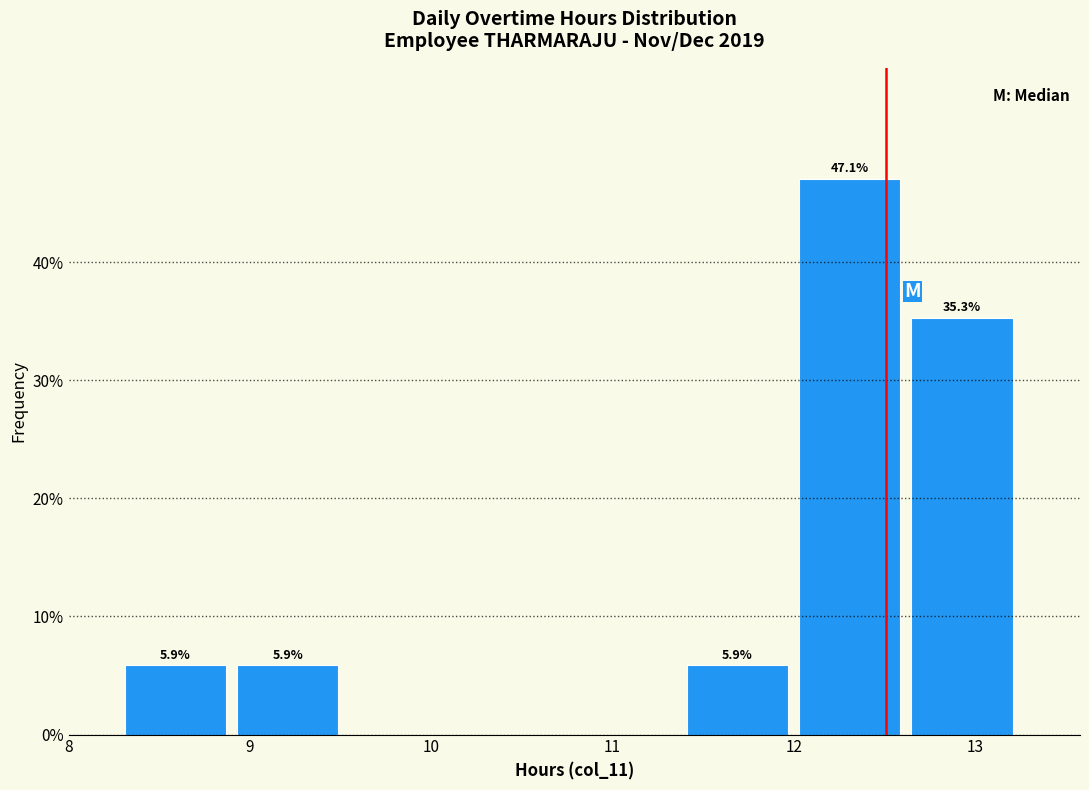

Over which range of the x-axis is the bar tallest?

12.03 to 12.65